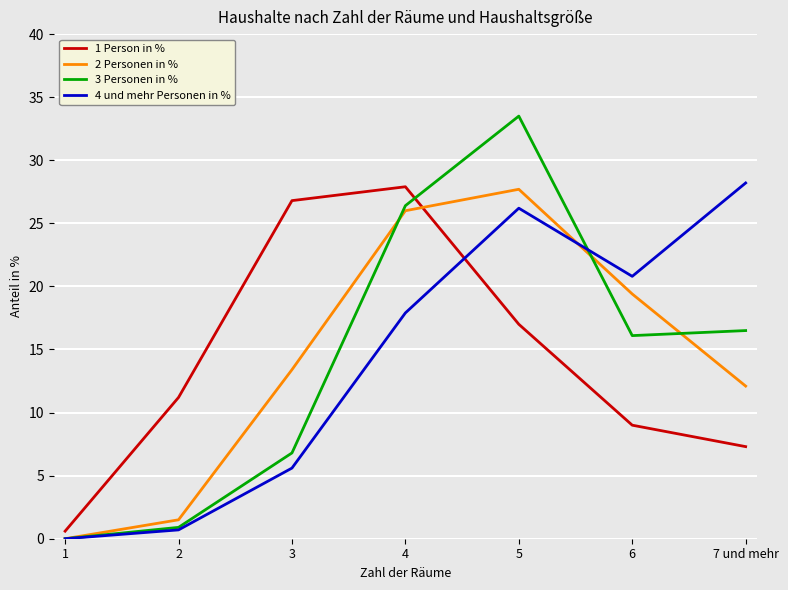

What is the sum of all 2 Personen in % values?

100.1